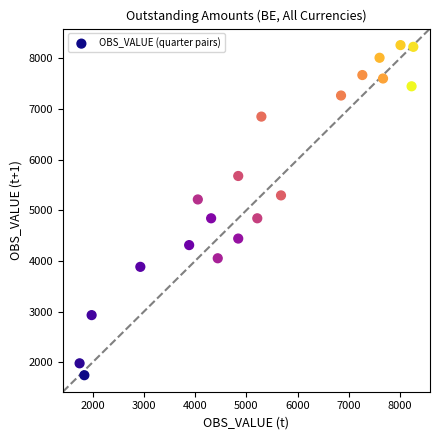

What is the range of X values (max minus min)?

6515